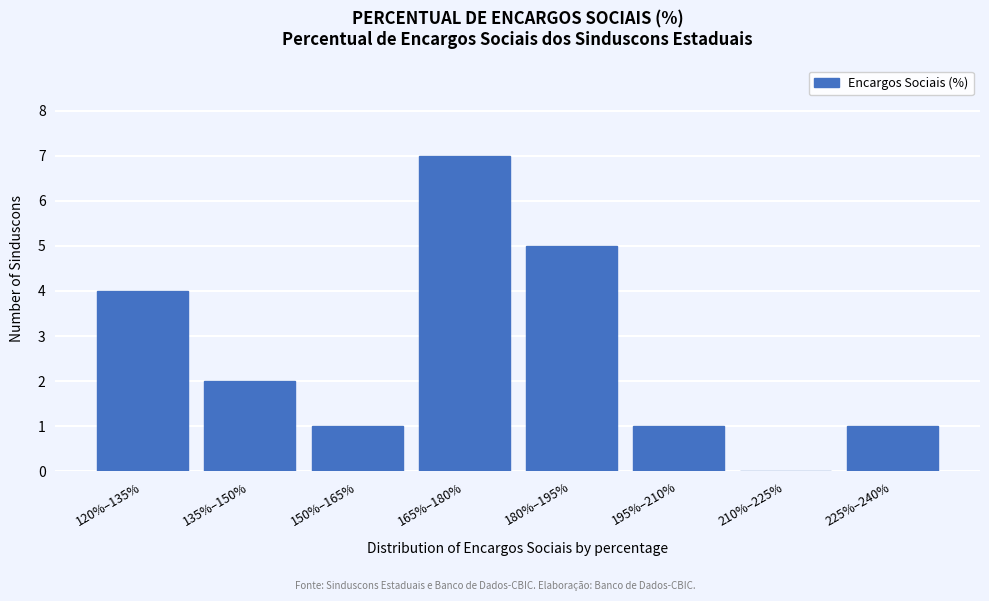

Reading left to right, transcribe all the data shown in this chart.

120%–135%=4	135%–150%=2	150%–165%=1	165%–180%=7	180%–195%=5	195%–210%=1	210%–225%=0	225%–240%=1